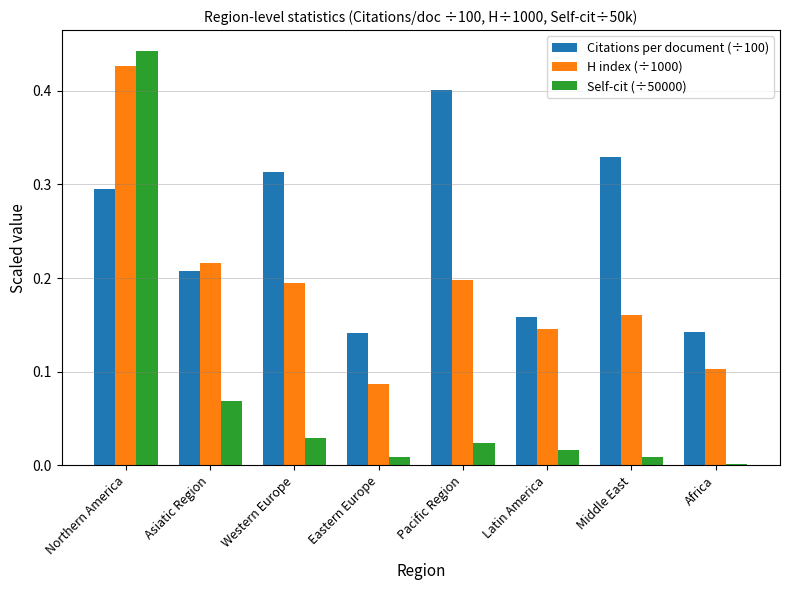

At which label does Self-cit (÷50000) reach its peak?

Northern America